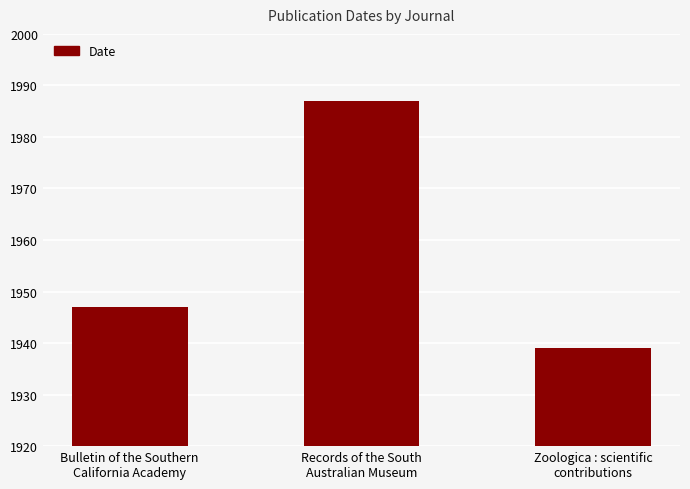

At which label is the value closest to 1963?

Bulletin of the Southern
California Academy